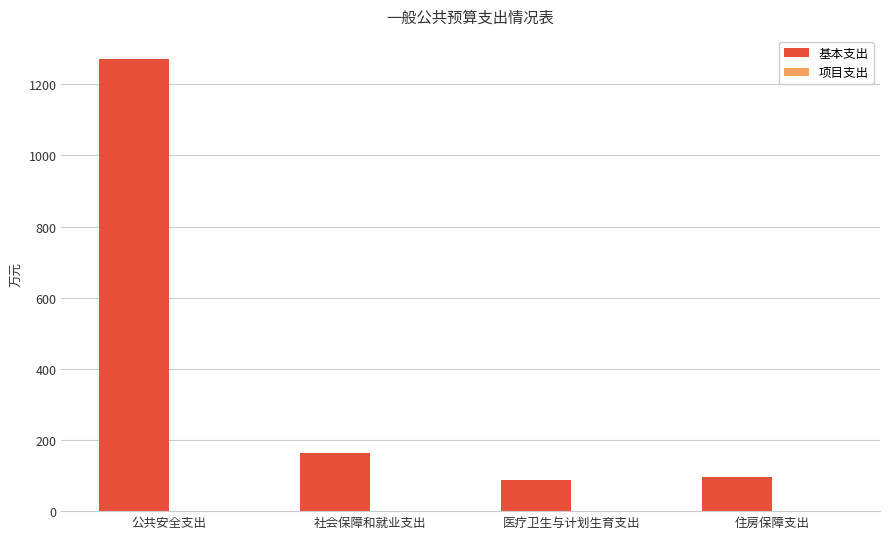

The value at 社会保障和就业支出 is 282.9. True or false?

False